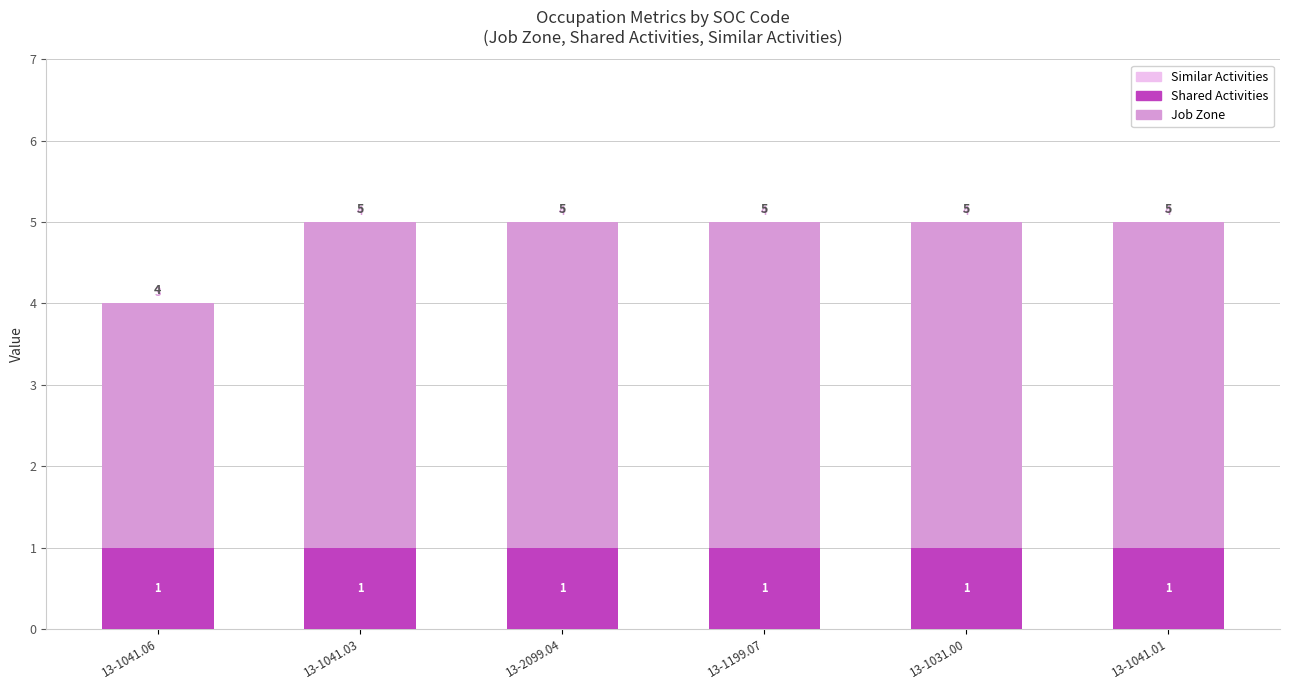

The value of Shared Activities at 13-1199.07 is 2. True or false?

False